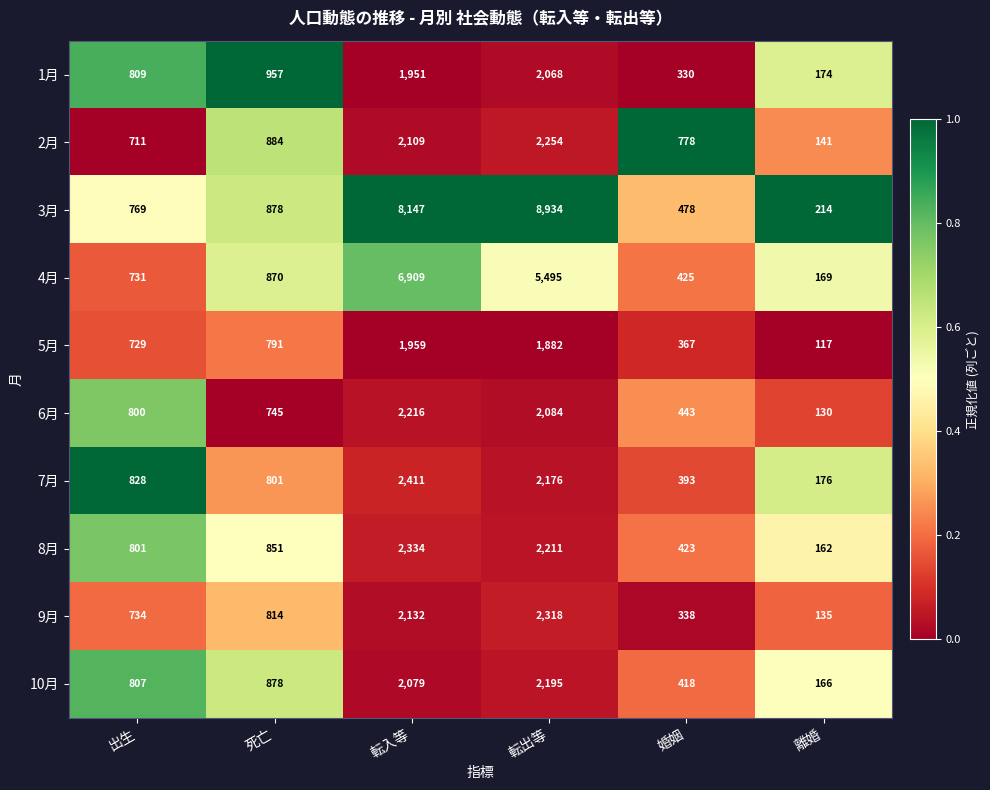

What is the approximate value of 8月 at 死亡, to the nearest 10?

850